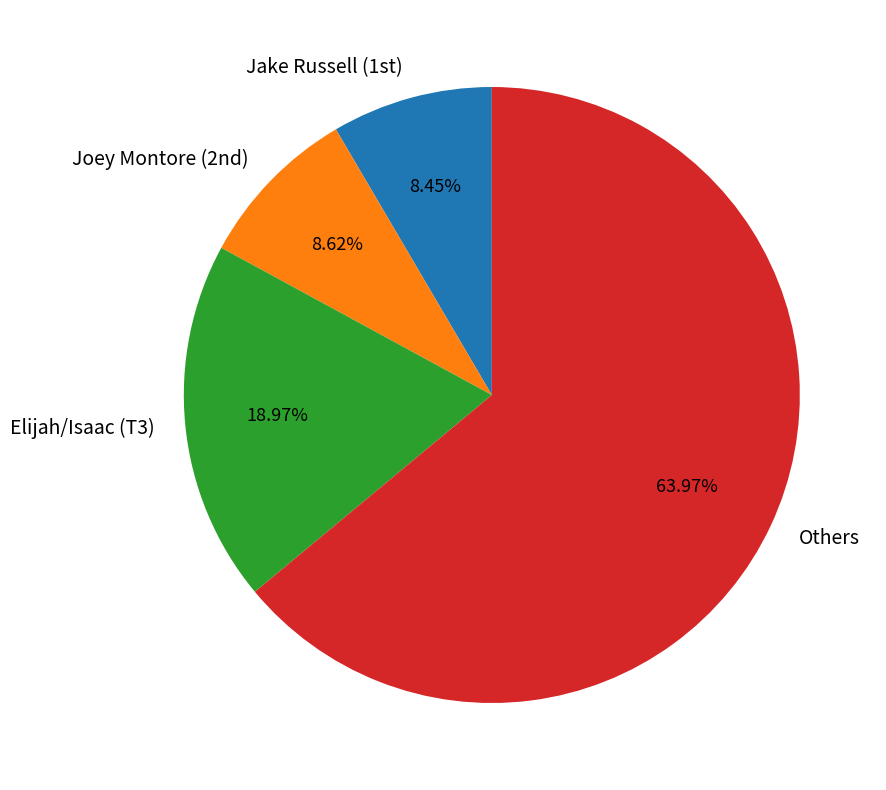

Which category accounts for the majority?

Others